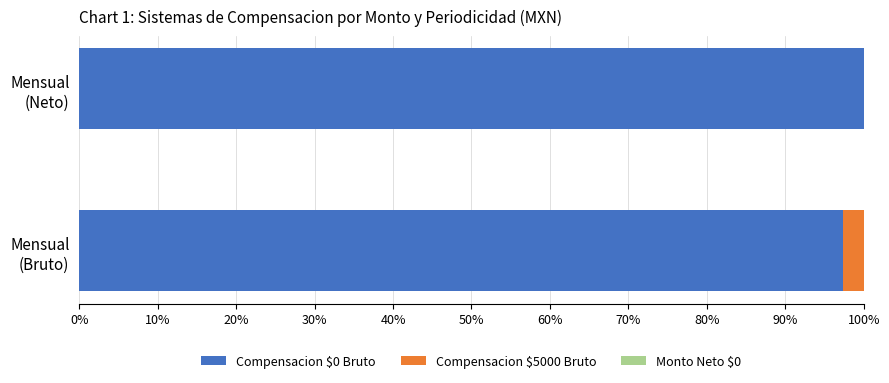

What is the sum of all Compensacion $0 Bruto values?

197.4